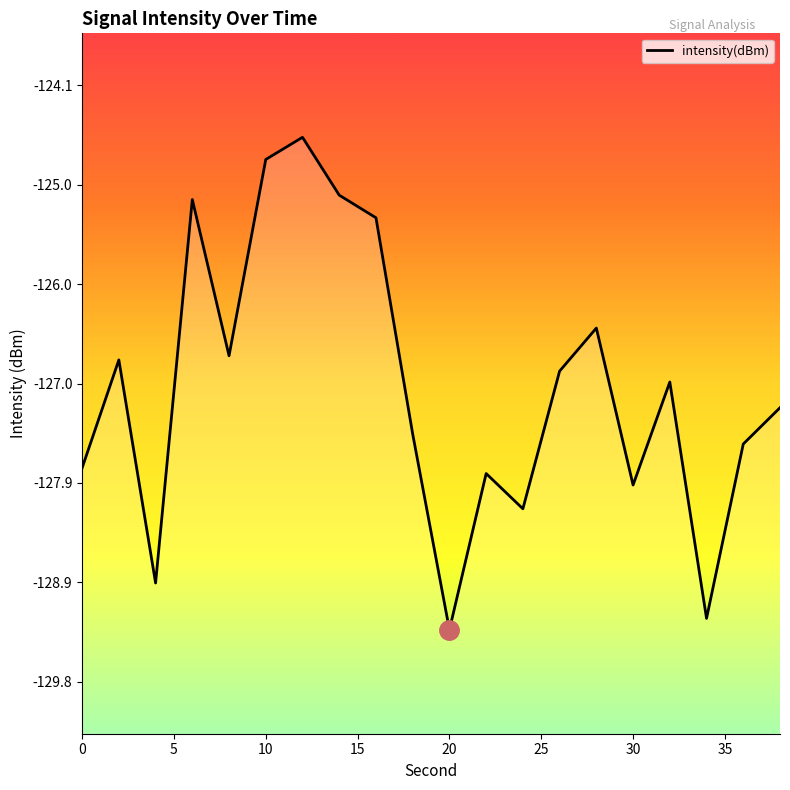

Does the chart display data point markers on the line(s)?

No